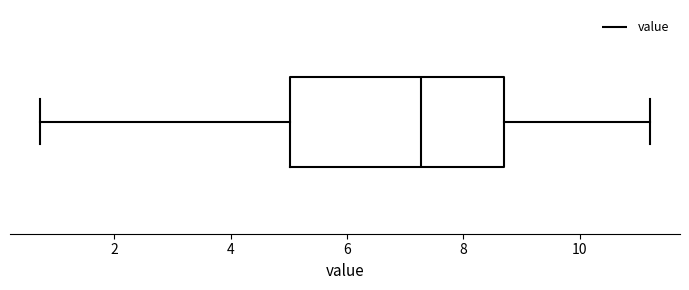

Transcribe this box plot: give where the median line is, the range the box spans, and where the two whiskers end, as read against the x-axis. The values are not printed on the chart, so give them approximately, as read against the axis.

median 7.2, box 5.0 to 8.6, whiskers 0.8 to 11.2